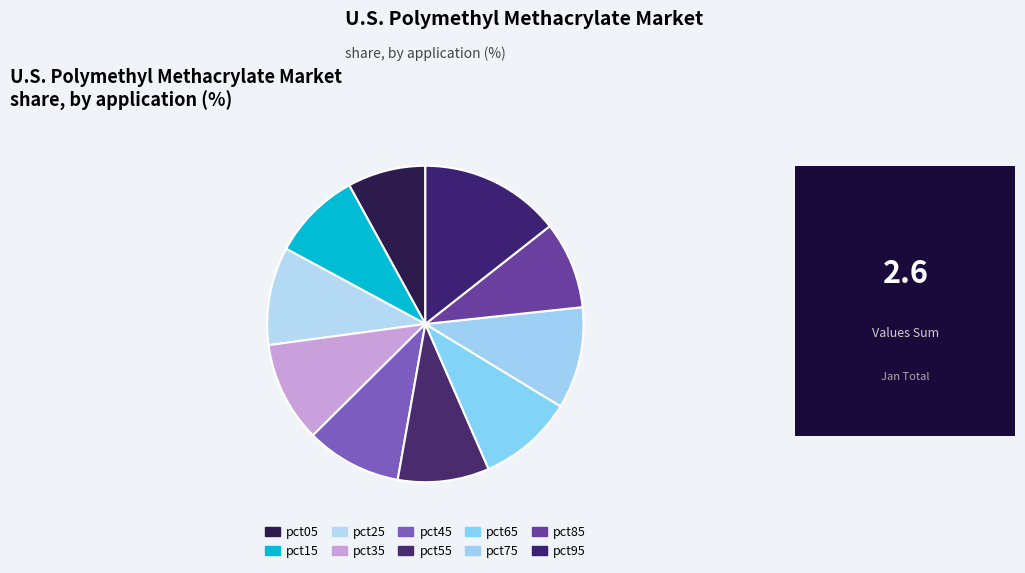

Does any single category account for the majority?

No